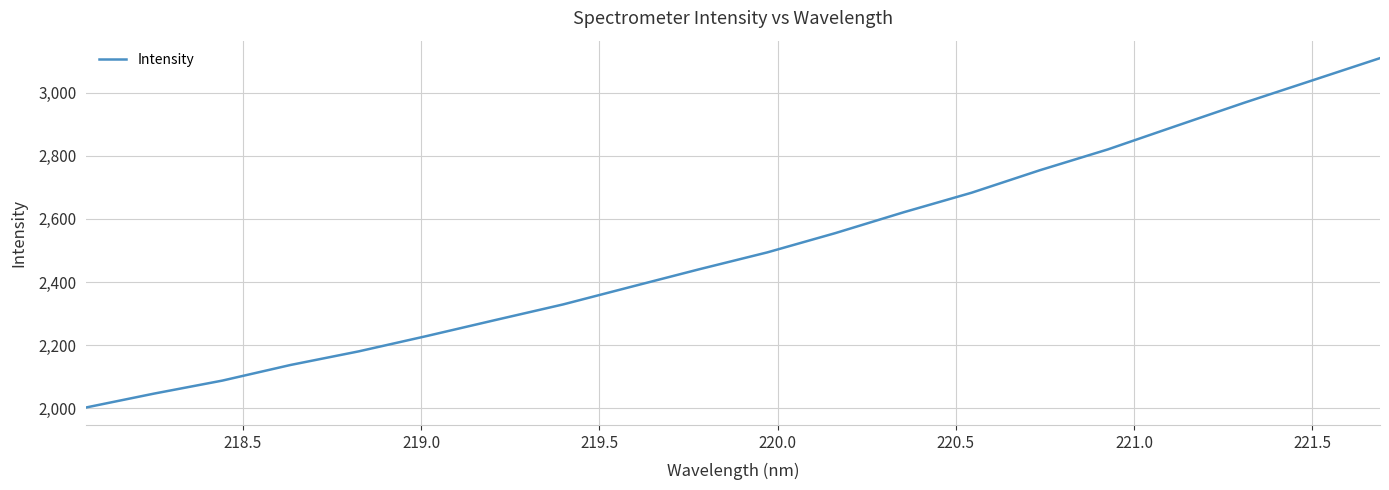

What is the greatest value displayed?

3109.3